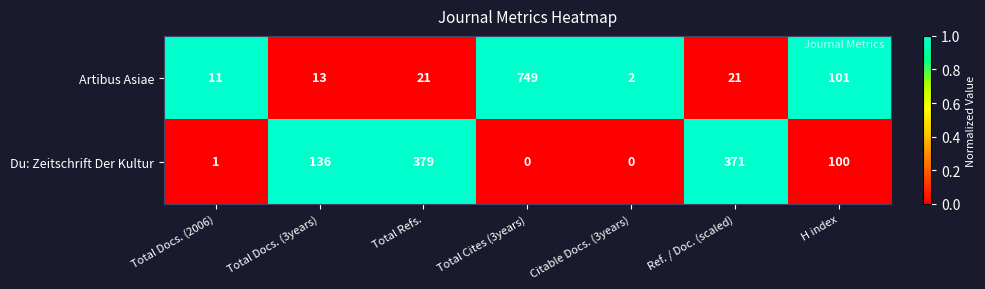

Is it true that Du: Zeitschrift Der Kultur equals 379 at Total Refs.?

True